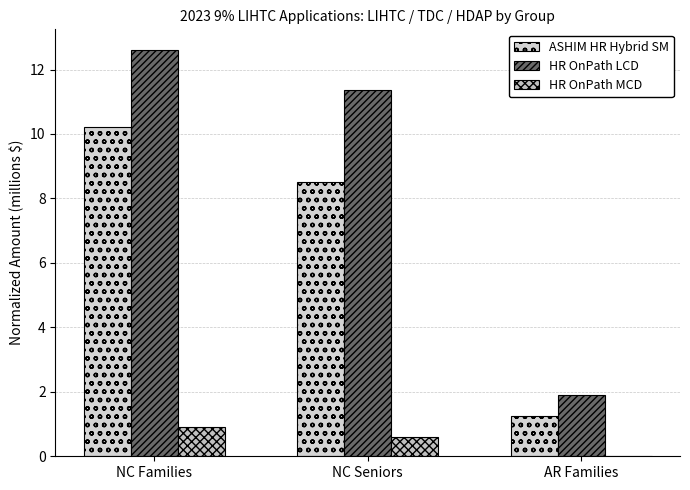

Which series changed the most between NC Seniors and AR Families?

HR OnPath LCD